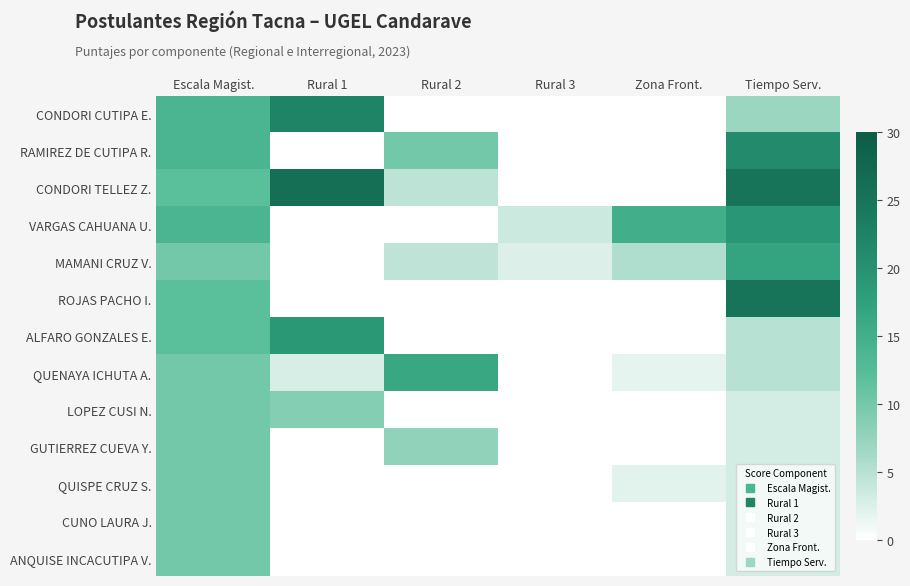

Reading left to right, list all the values displayed in this chart.

CONDORI CUTIPA E.: Escala Magist.=14.0	Rural 1=22.2	Rural 2=0.0	Rural 3=0.0	Zona Front.=0.0	Tiempo Serv.=7.0
RAMIREZ DE CUTIPA R.: Escala Magist.=14.0	Rural 1=0.0	Rural 2=10.0	Rural 3=0.0	Zona Front.=0.0	Tiempo Serv.=21.0
CONDORI TELLEZ Z.: Escala Magist.=12.0	Rural 1=26.1	Rural 2=4.6	Rural 3=0.0	Zona Front.=0.0	Tiempo Serv.=25.0
VARGAS CAHUANA U.: Escala Magist.=14.0	Rural 1=0.0	Rural 2=0.0	Rural 3=3.6	Zona Front.=15.0	Tiempo Serv.=19.0
MAMANI CRUZ V.: Escala Magist.=10.0	Rural 1=0.0	Rural 2=4.4	Rural 3=2.4	Zona Front.=5.4	Tiempo Serv.=17.0
ROJAS PACHO I.: Escala Magist.=12.0	Rural 1=0.0	Rural 2=0.0	Rural 3=0.0	Zona Front.=0.0	Tiempo Serv.=25.0
ALFARO GONZALES E.: Escala Magist.=12.0	Rural 1=18.9	Rural 2=0.0	Rural 3=0.0	Zona Front.=0.0	Tiempo Serv.=5.0
QUENAYA ICHUTA A.: Escala Magist.=10.0	Rural 1=2.7	Rural 2=16.2	Rural 3=0.0	Zona Front.=1.8	Tiempo Serv.=5.0
LOPEZ CUSI N.: Escala Magist.=10.0	Rural 1=8.7	Rural 2=0.0	Rural 3=0.0	Zona Front.=0.0	Tiempo Serv.=3.0
GUTIERREZ CUEVA Y.: Escala Magist.=10.0	Rural 1=0.0	Rural 2=7.8	Rural 3=0.0	Zona Front.=0.0	Tiempo Serv.=3.0
QUISPE CRUZ S.: Escala Magist.=10.0	Rural 1=0.0	Rural 2=0.0	Rural 3=0.0	Zona Front.=2.0	Tiempo Serv.=3.0
CUNO LAURA J.: Escala Magist.=10.0	Rural 1=0.0	Rural 2=0.0	Rural 3=0.0	Zona Front.=0.0	Tiempo Serv.=3.0
ANQUISE INCACUTIPA V.: Escala Magist.=10.0	Rural 1=0.0	Rural 2=0.0	Rural 3=0.0	Zona Front.=0.0	Tiempo Serv.=3.0